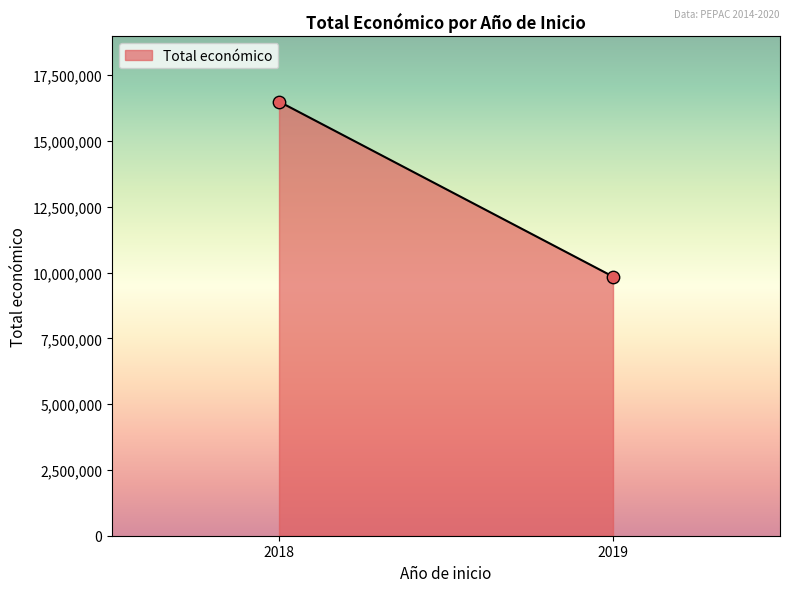

What is the average Y value?

13174364